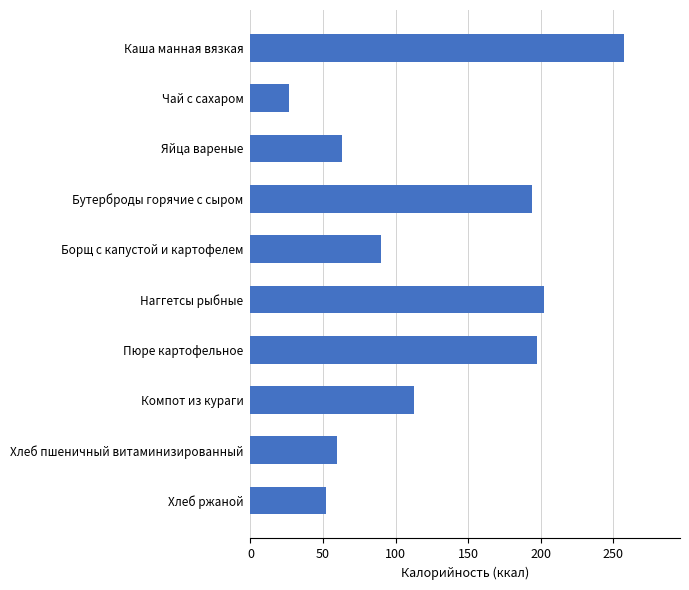

At which label is the value closest to 142?

Компот из кураги